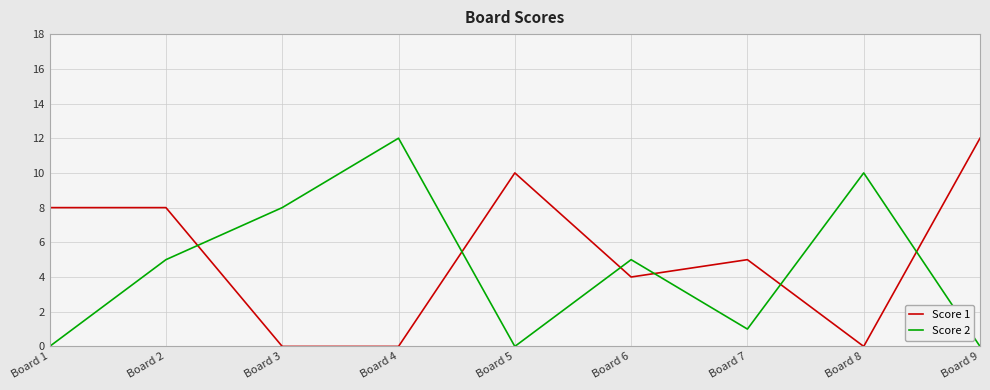

What is the sum of all Score 2 values?

41